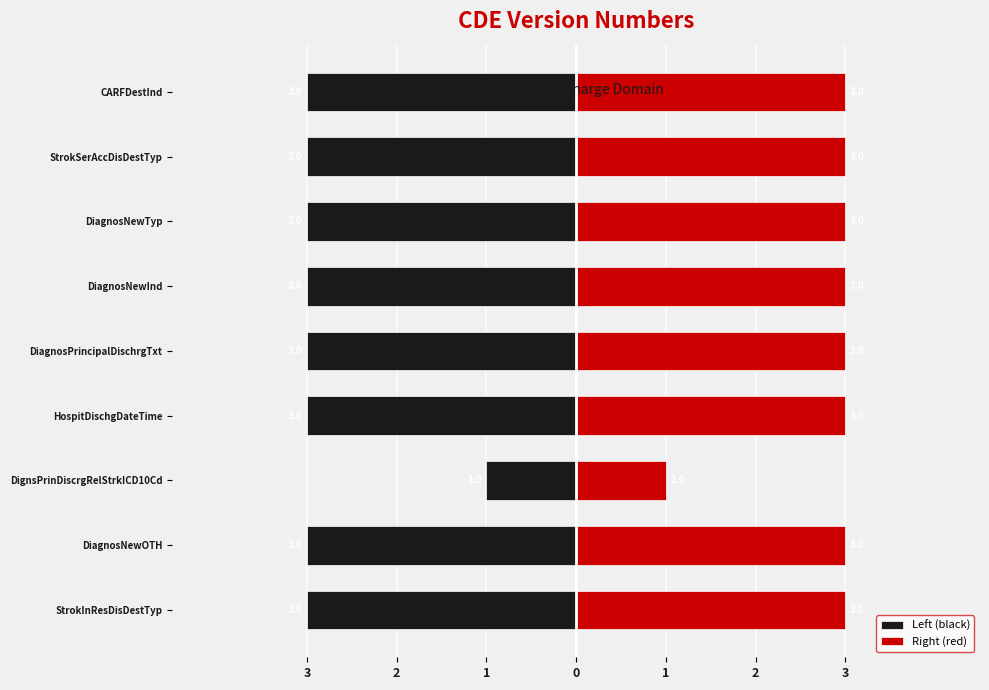

List the series in order of their peak value, highest first.

Right (red), Left (black)